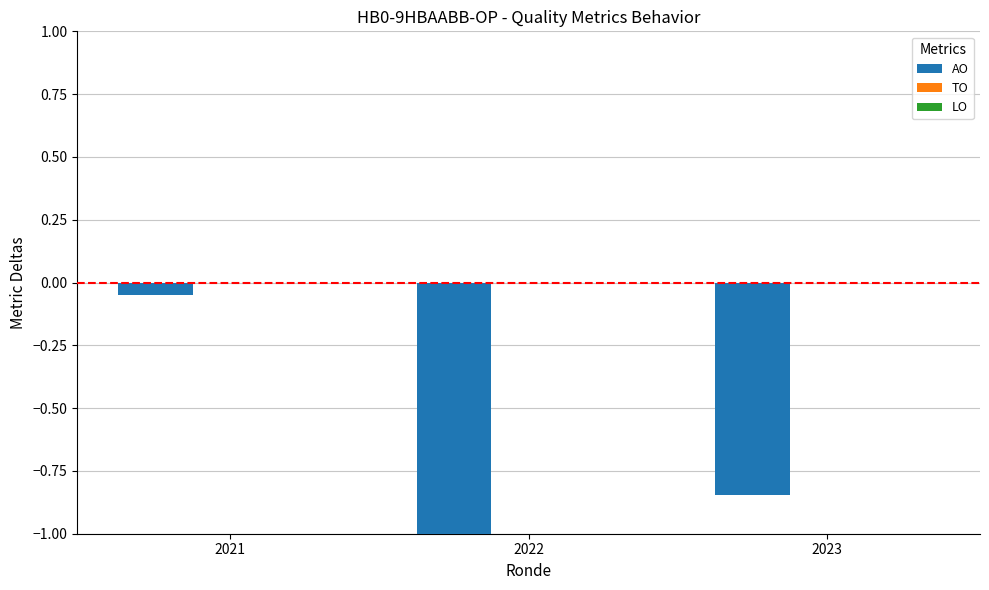

What is the smallest value displayed?

-1.0